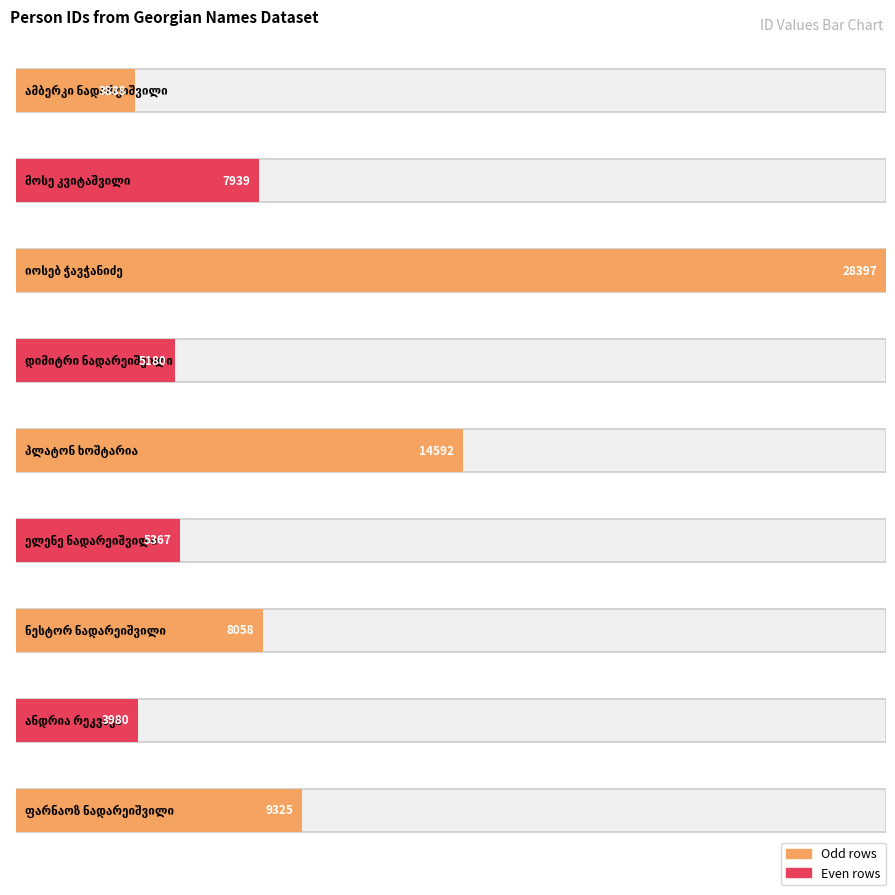

The value at ნესტორ ნადარეიშვილი is 8058. True or false?

True